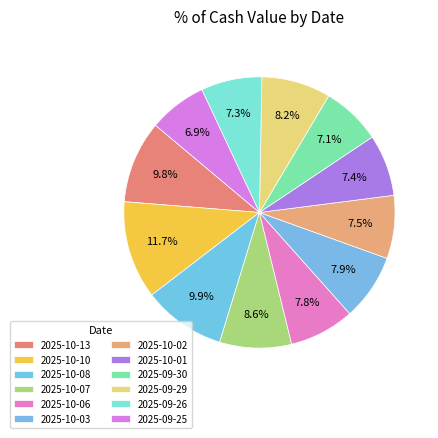

What is the smallest slice in the pie chart?

2025-09-25